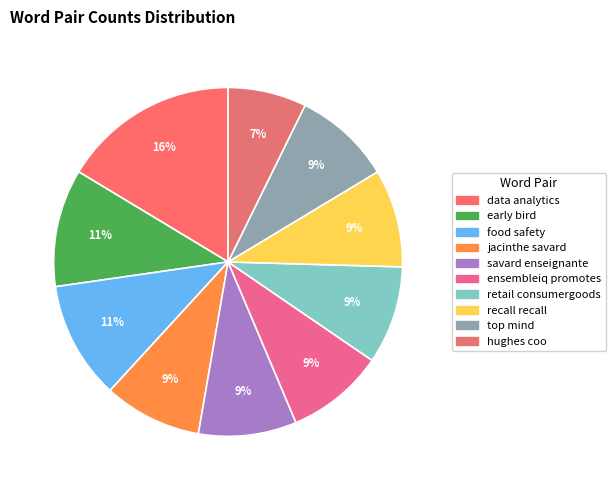

Rank the categories by value from lowest to highest.

hughes coo, jacinthe savard, savard enseignante, ensembleiq promotes, retail consumergoods, recall recall, top mind, early bird, food safety, data analytics